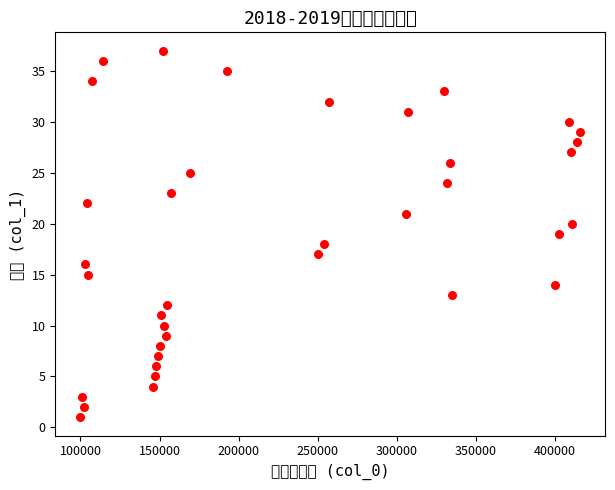

What is the range of Y values (max minus min)?

36